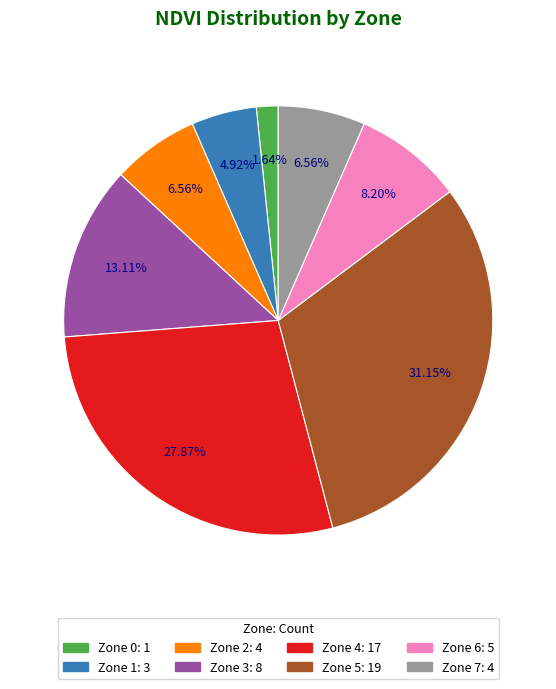

To the nearest percent, what is the difference between the Zone 1 and Zone 4 slice percentages?

23%